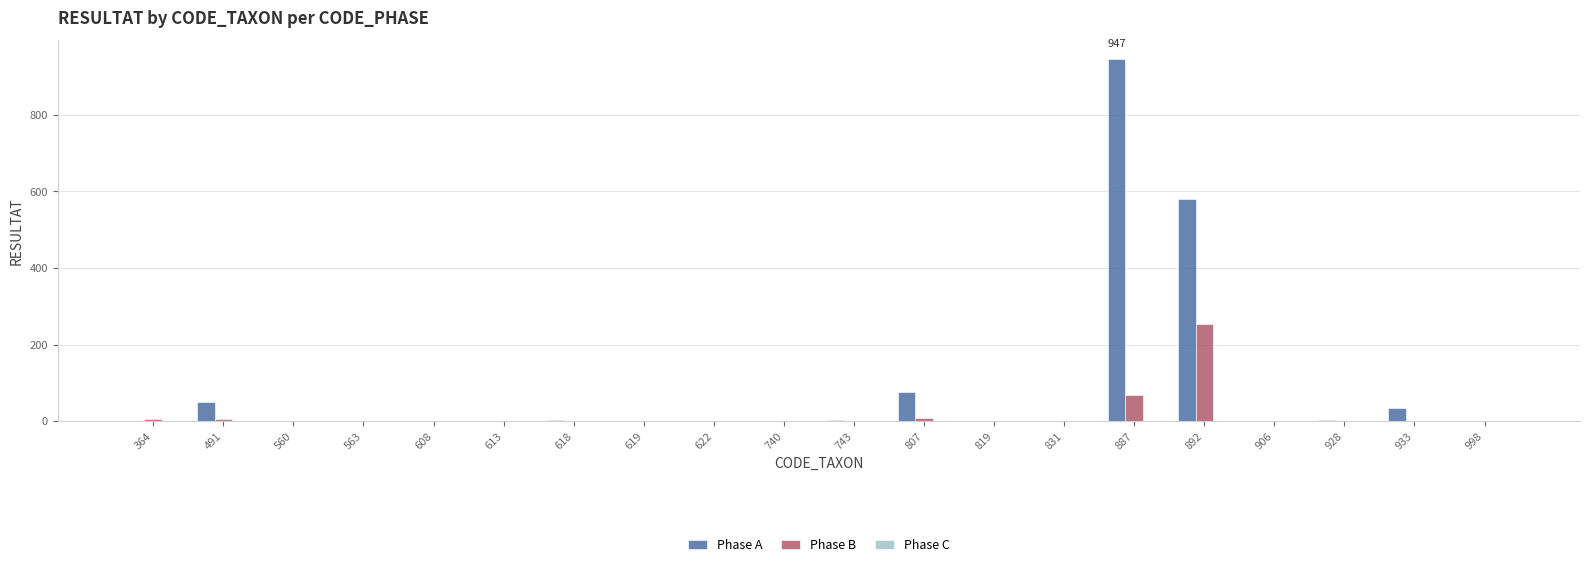

Is the value of Phase A at 892 greater than the value of Phase B at 622?

Yes